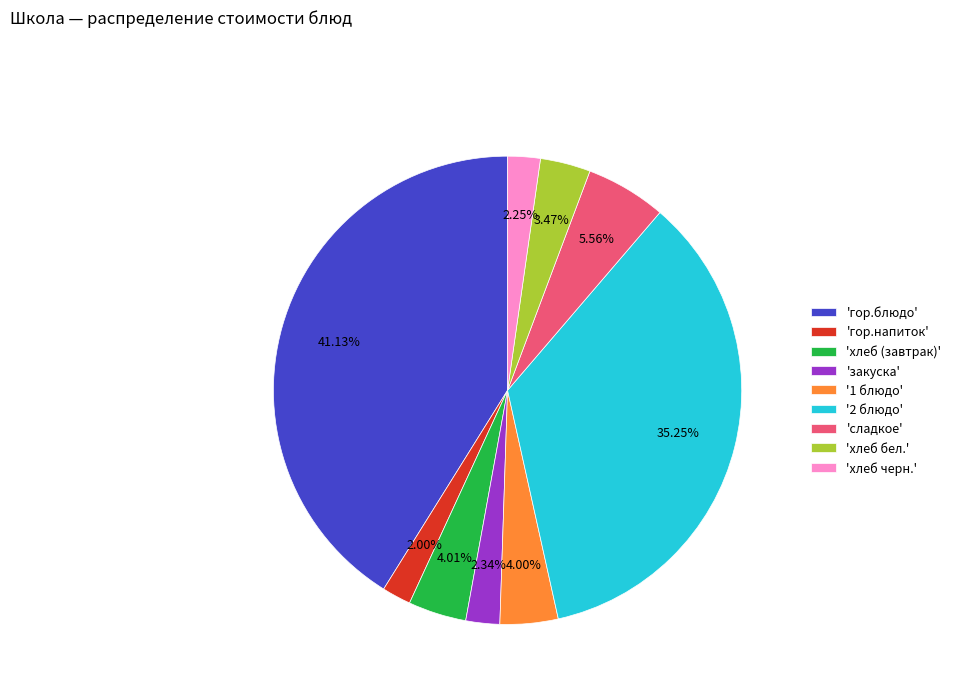

Combined, do '2 блюдо' and 'сладкое' account for over 50%?

No